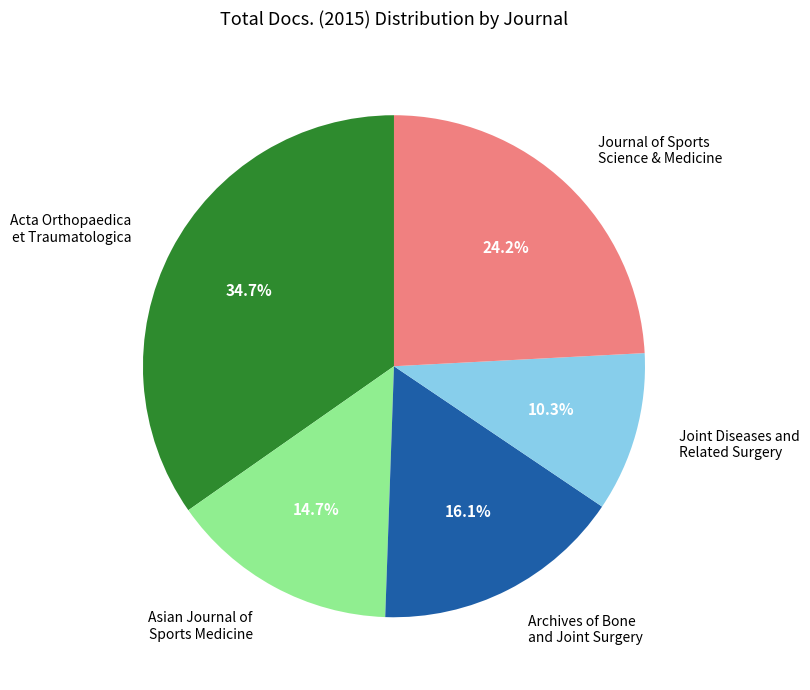

How many segments does this pie chart have?

5